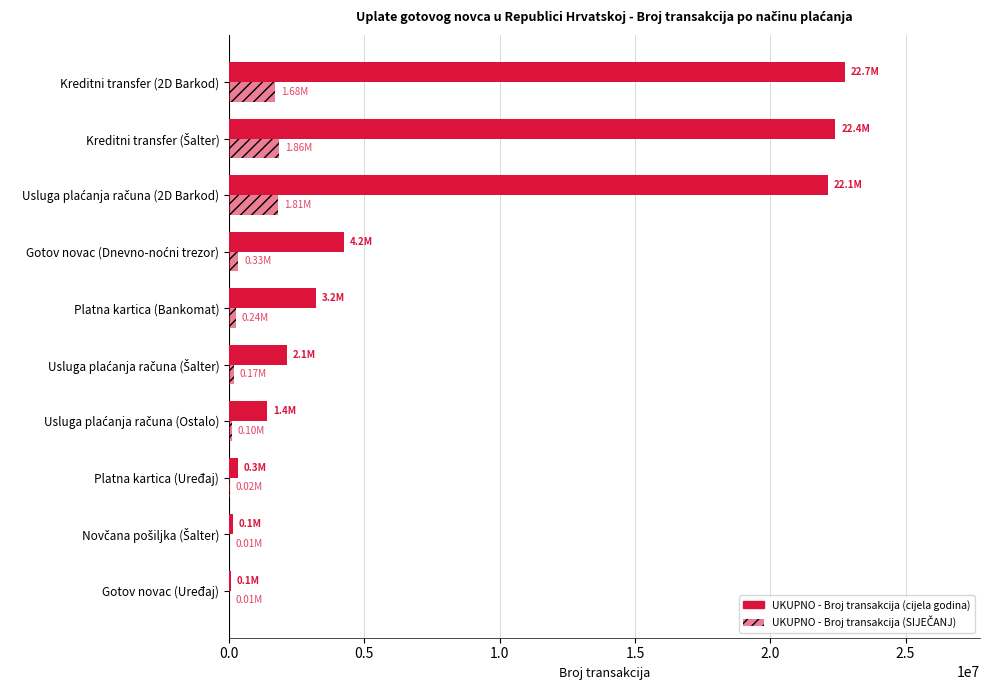

Count the number of data series in this chart.

2